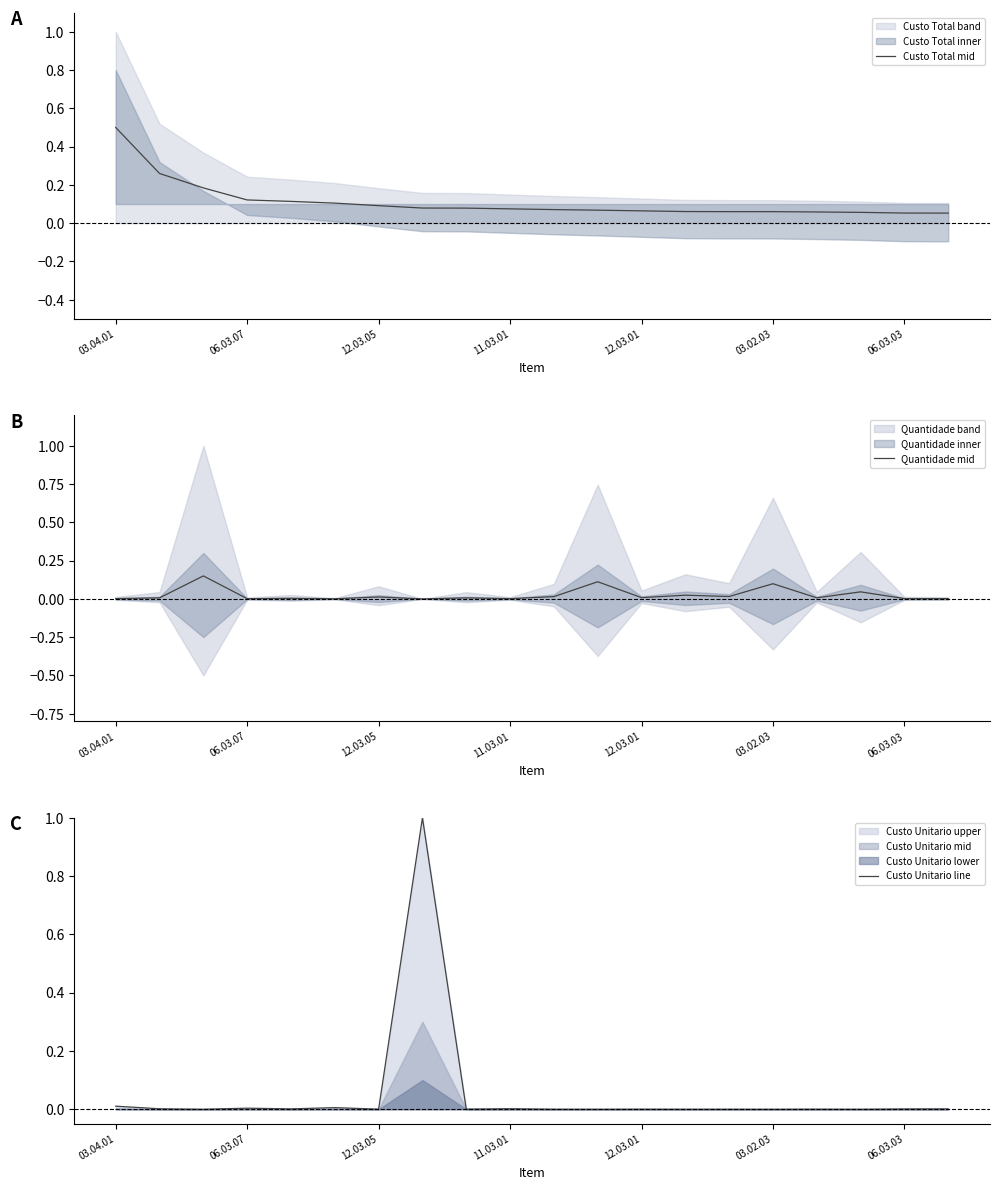

At which category is the sum across all series the highest?

7